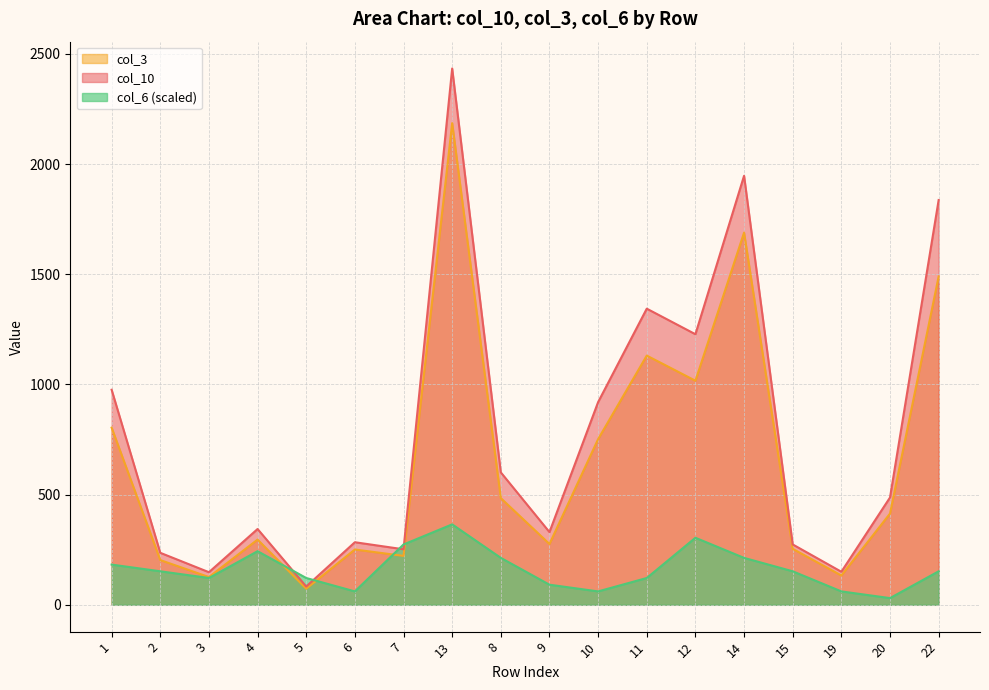

What is the label of the 16th point from the right?

3